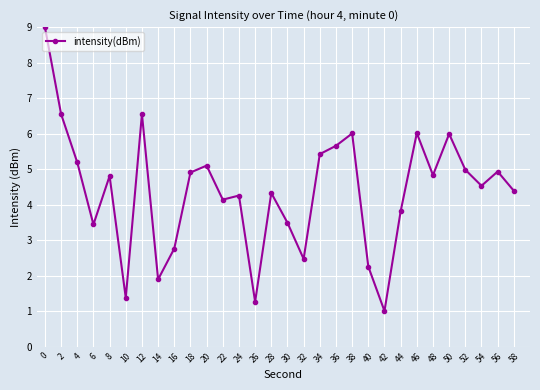

What is the sum of all values?

131.3